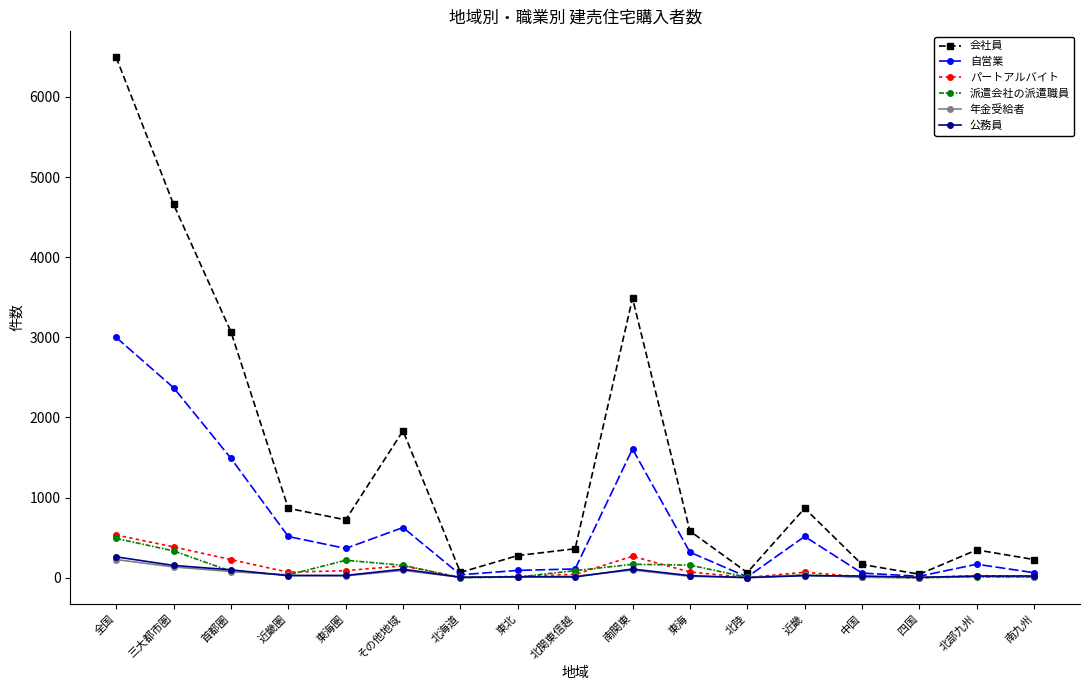

Which series changed the most between 南関東 and 近畿?

会社員